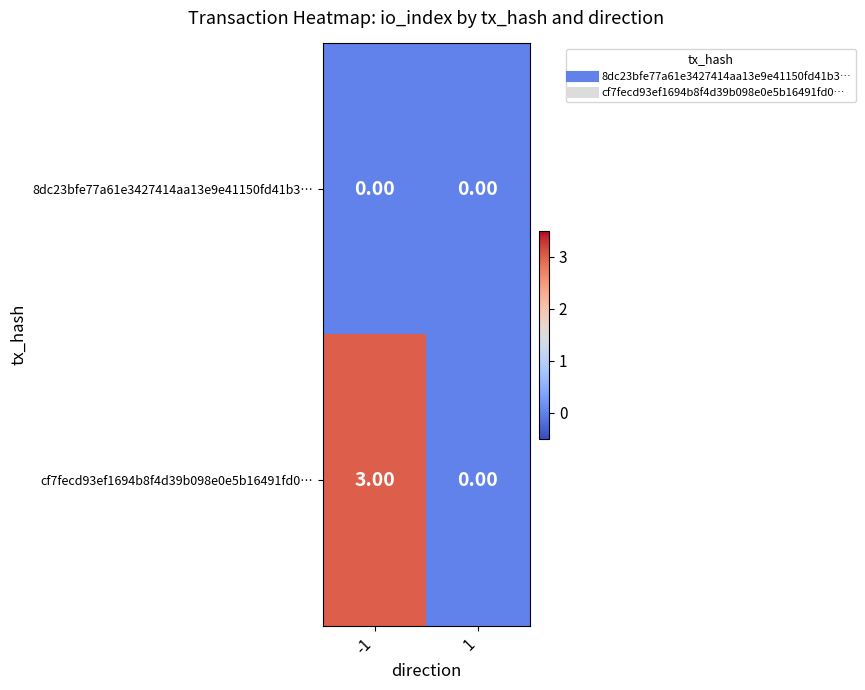

What is the sum of the cf7fecd93ef1694b8f4d39b098e0e5b16491fd0… values at -1 and 1?

3